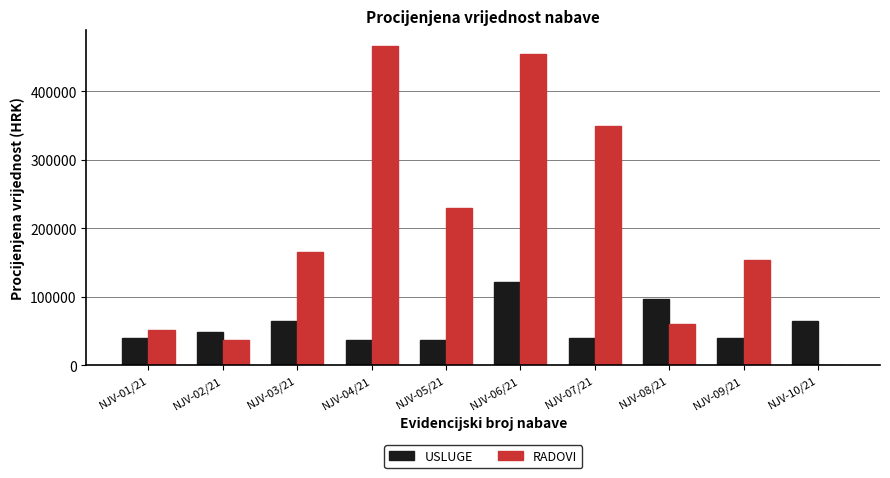

What is the sum of all USLUGE values?

585800